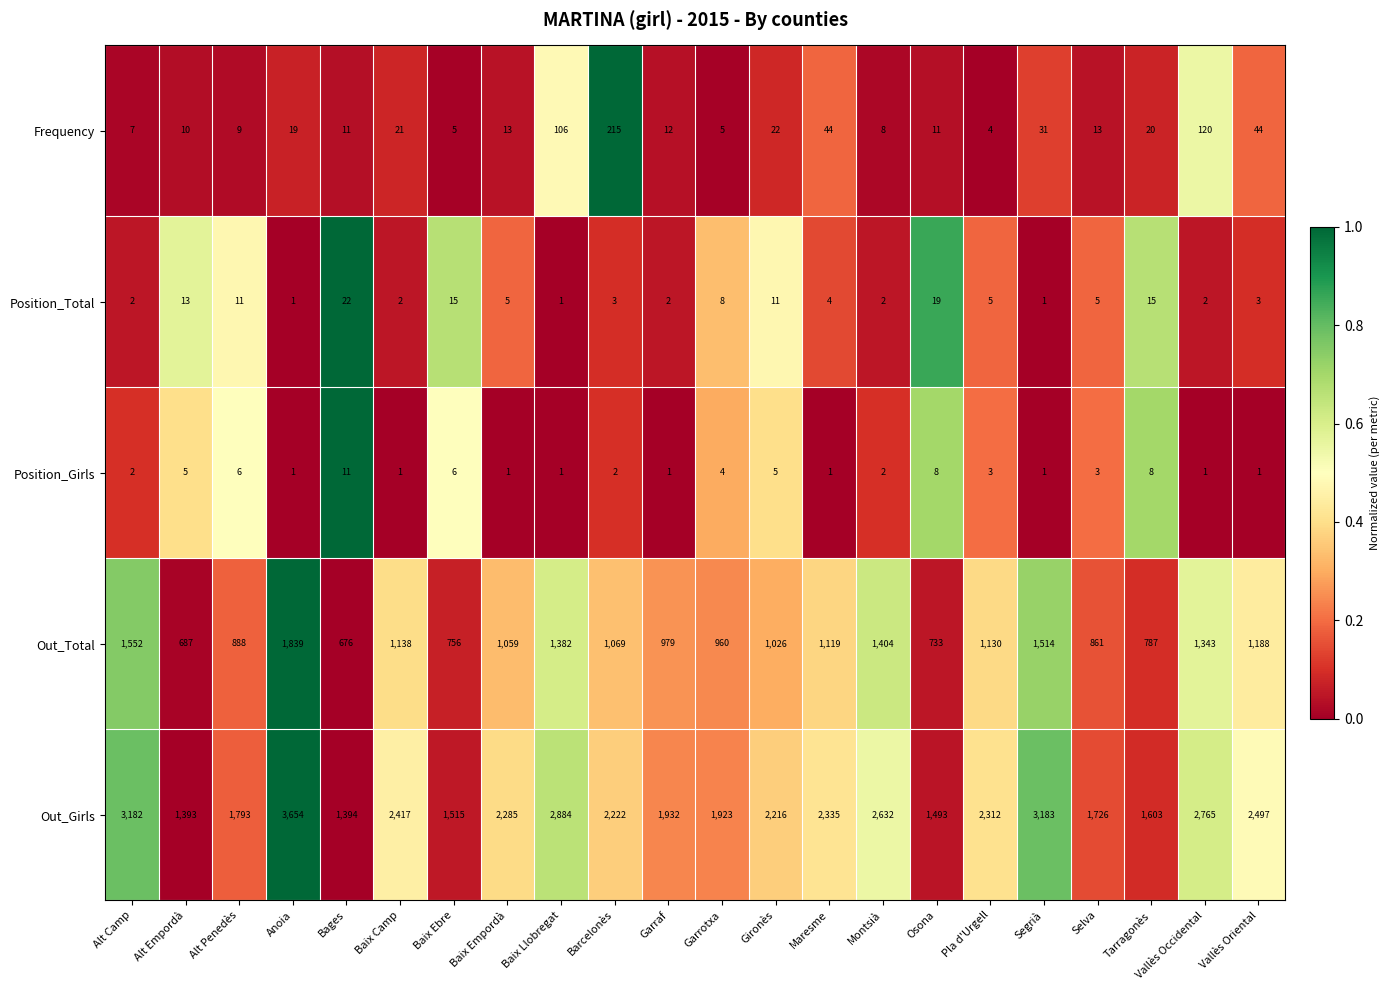

Is it true that Position_Total equals 11 at Gironès?

True